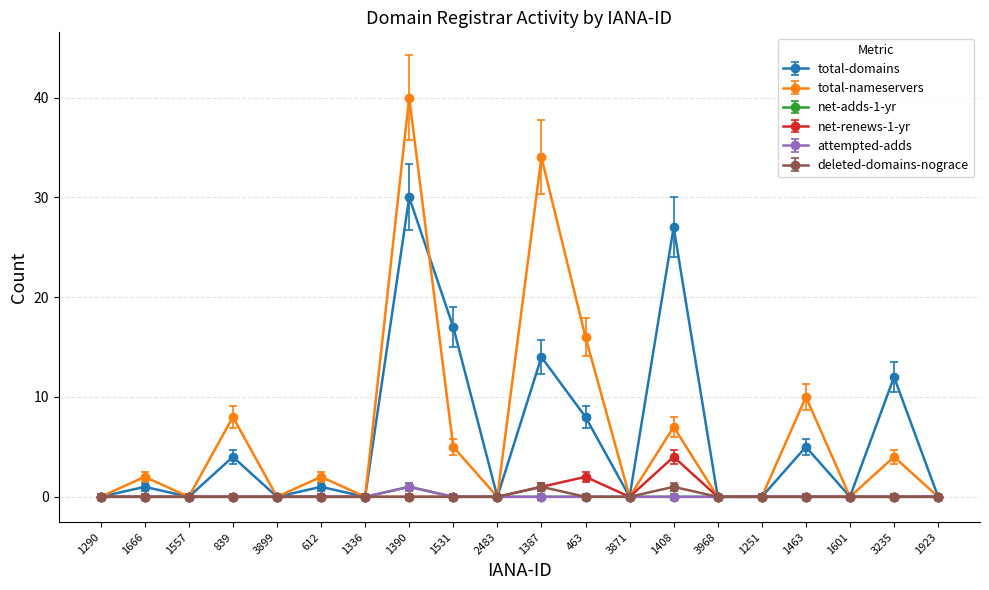

At which category does attempted-adds reach its first local peak?

1390